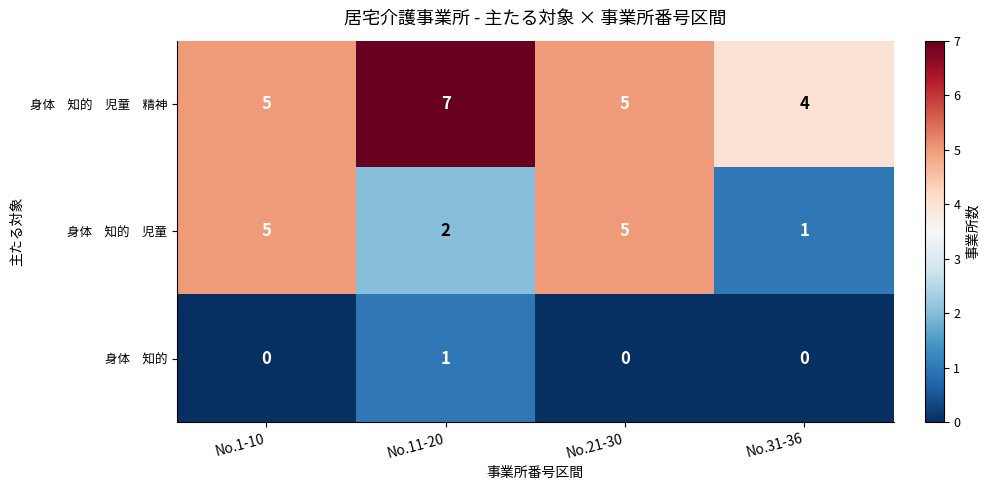

What is the total value across all series at No.1-10?

10